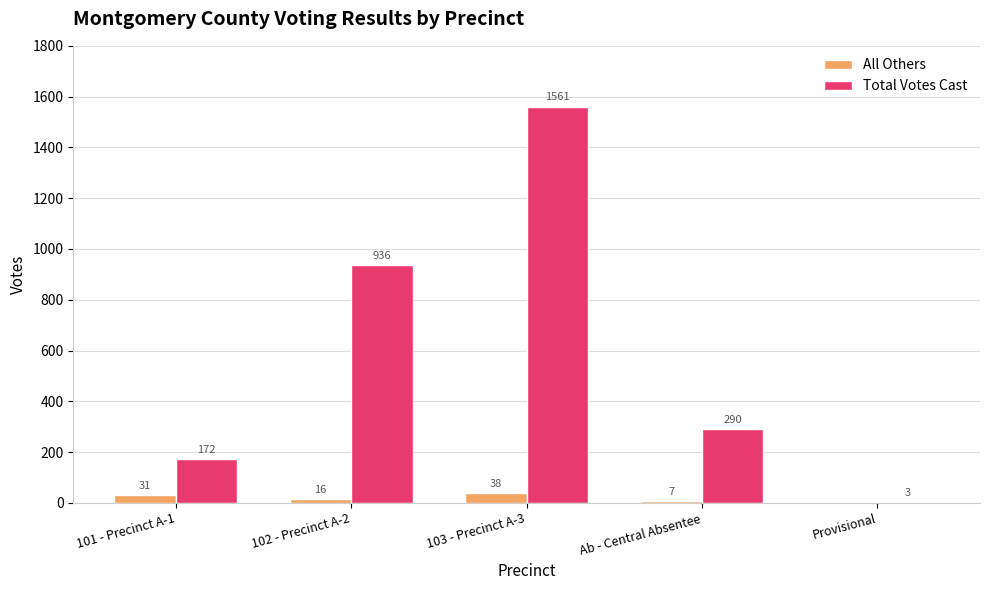

What is the maximum value shown in the chart?

1561